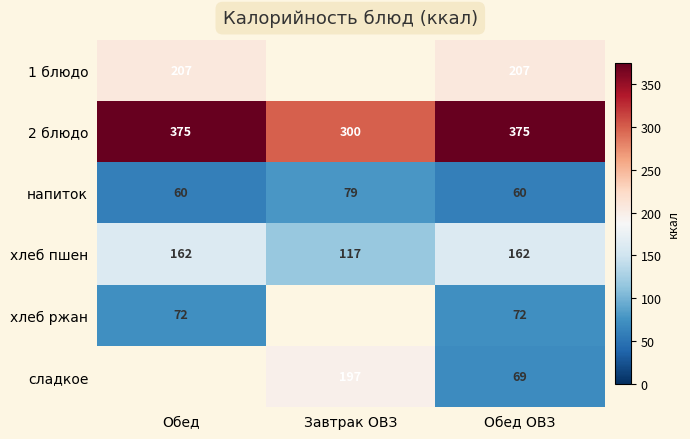

Is it true that хлеб ржан equals 72 at Обед?

True